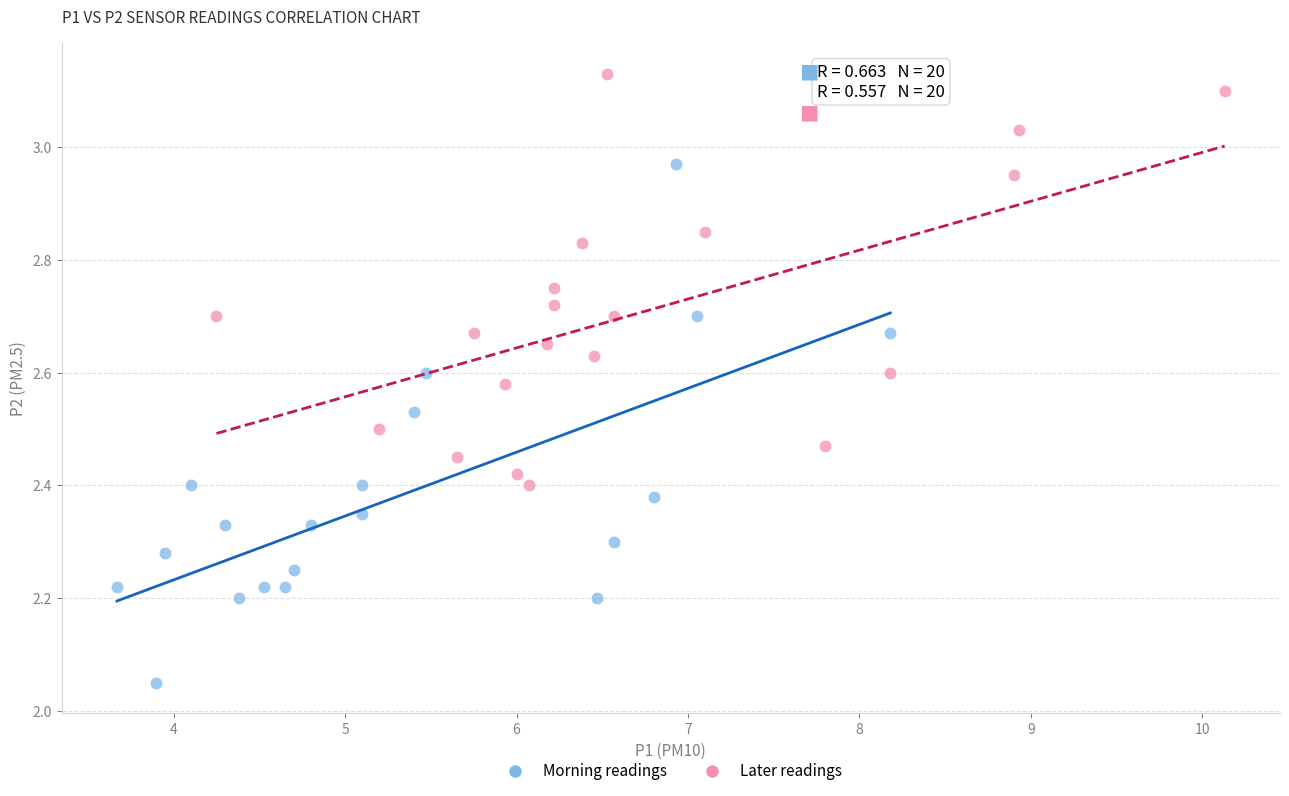

What are all the series names shown in the legend?

Morning readings, Later readings